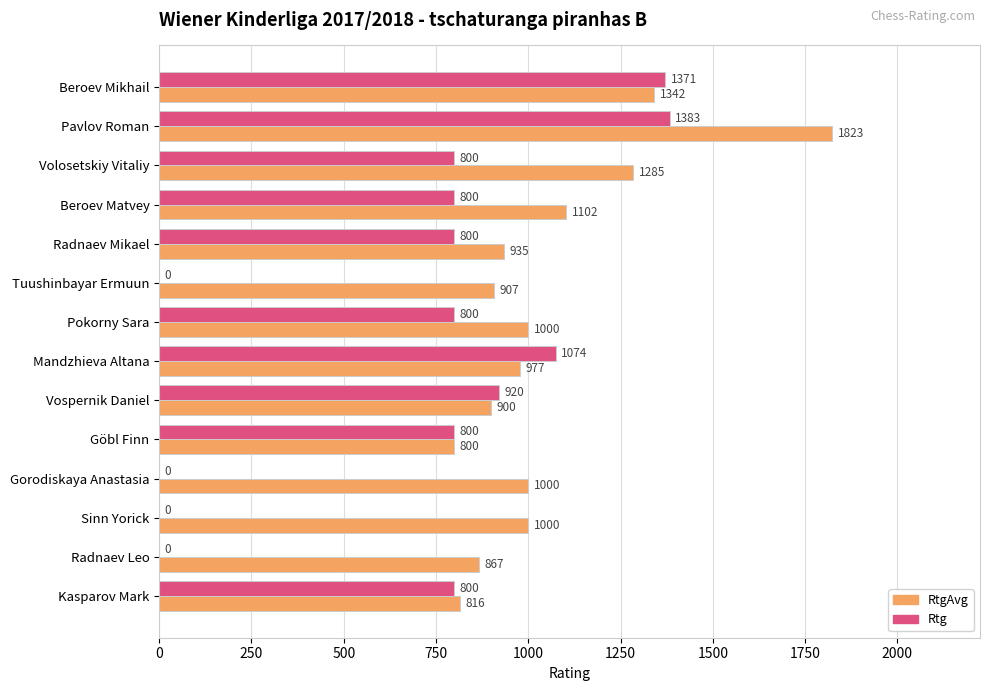

What is the approximate value of Rtg at Volosetskiy Vitaliy, to the nearest 50?

800